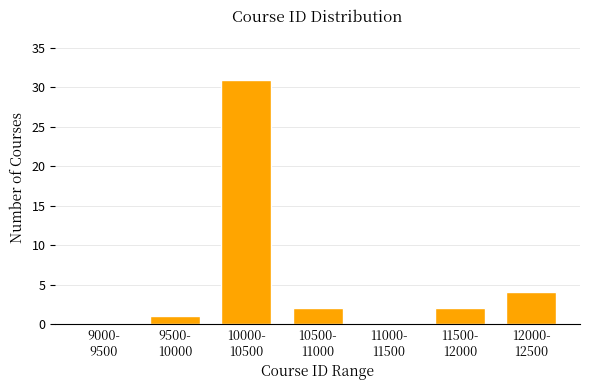

What is the maximum value shown in the chart?

31